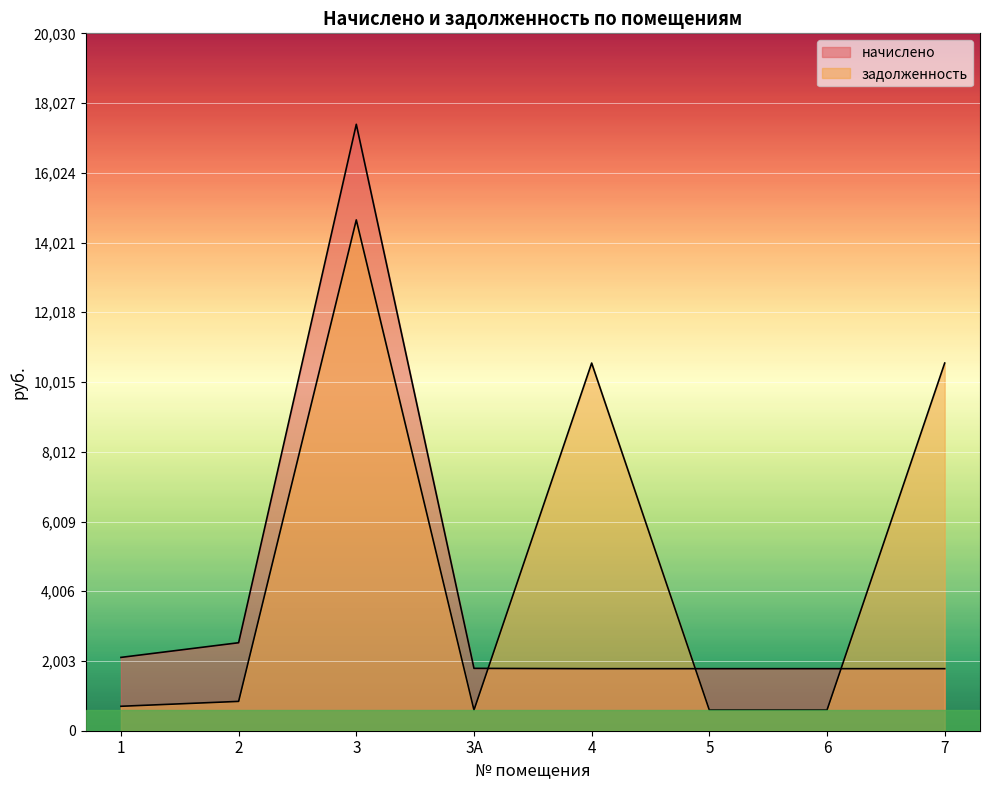

Rank the series by their average value, from lowest to highest.

начислено, задолженность